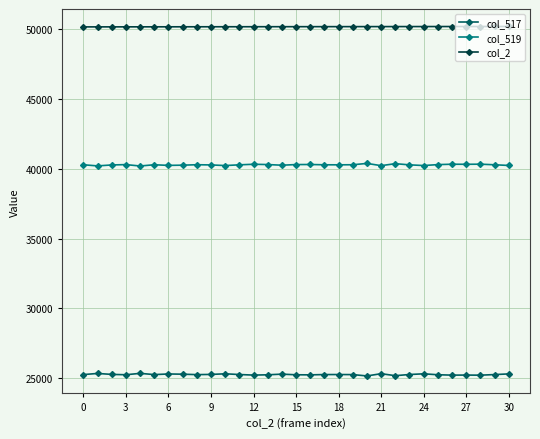

Rank the series by their maximum value, from highest to lowest.

col_2, col_519, col_517